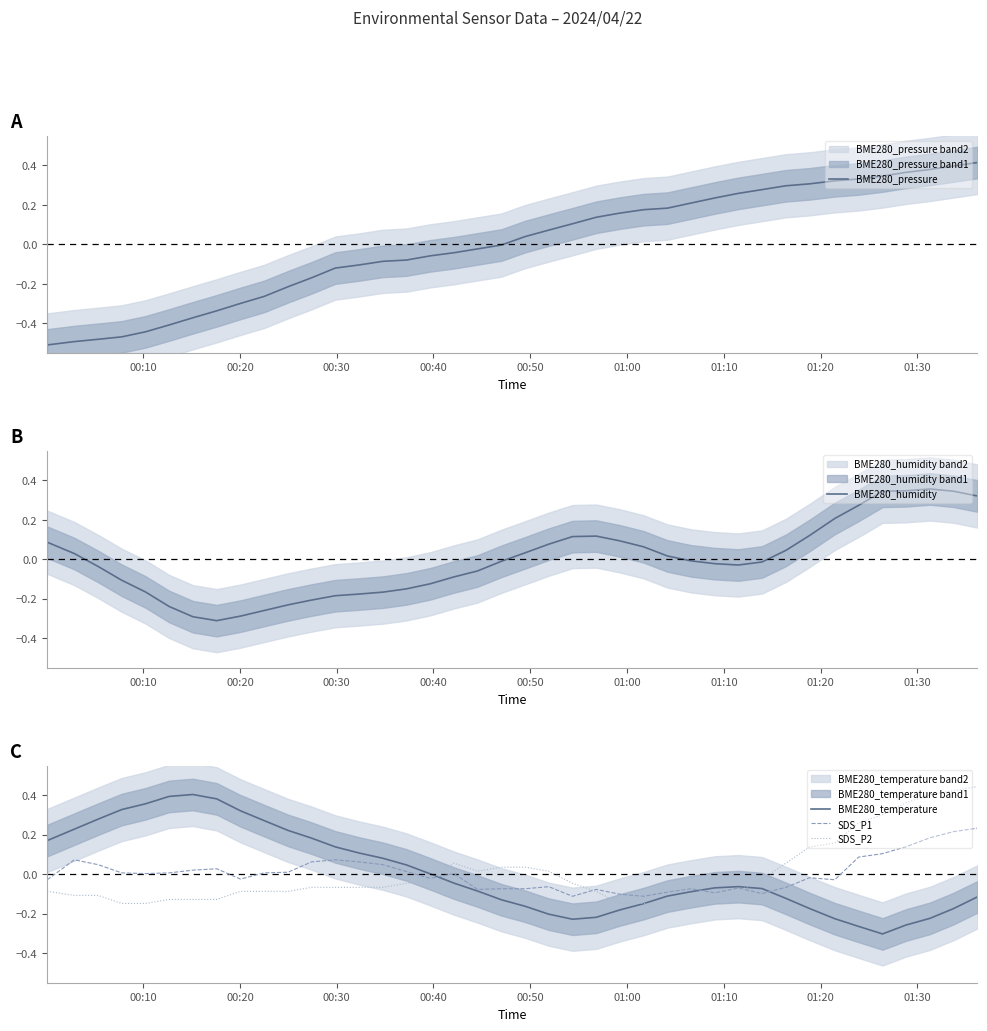

How many lines are shown in the chart?

5